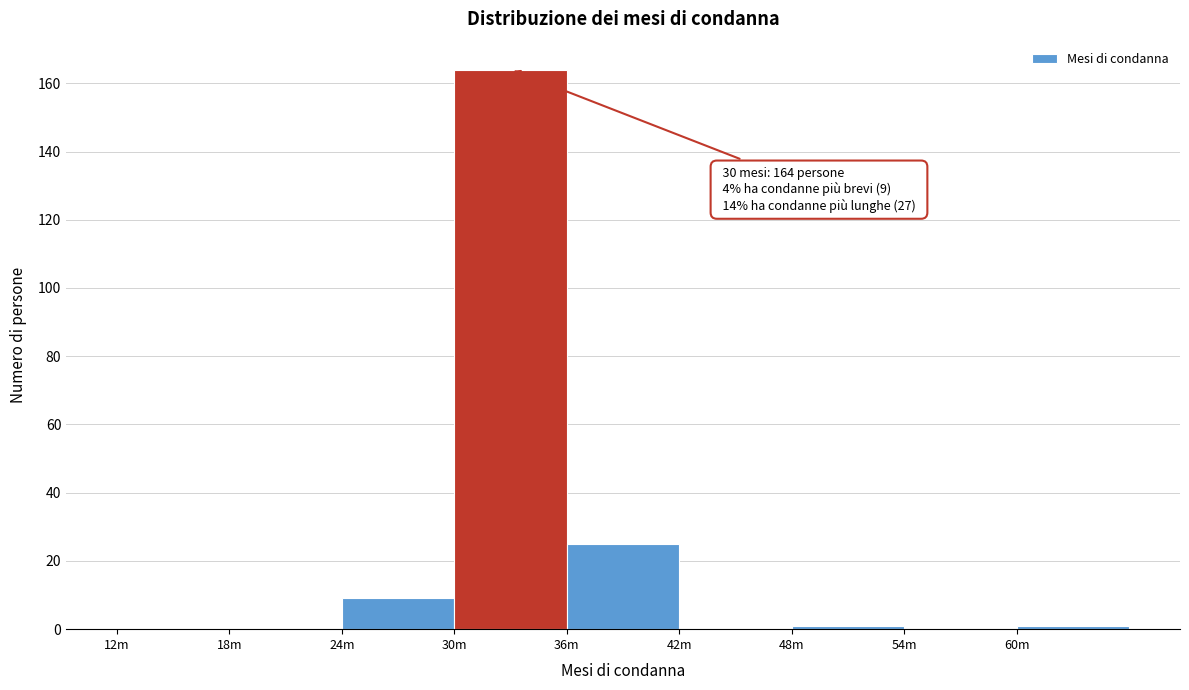

Reading left to right, extract all data points from this chart.

12m=0	18m=0	24m=9	30m=164	36m=25	42m=0	48m=1	54m=0	60m=1